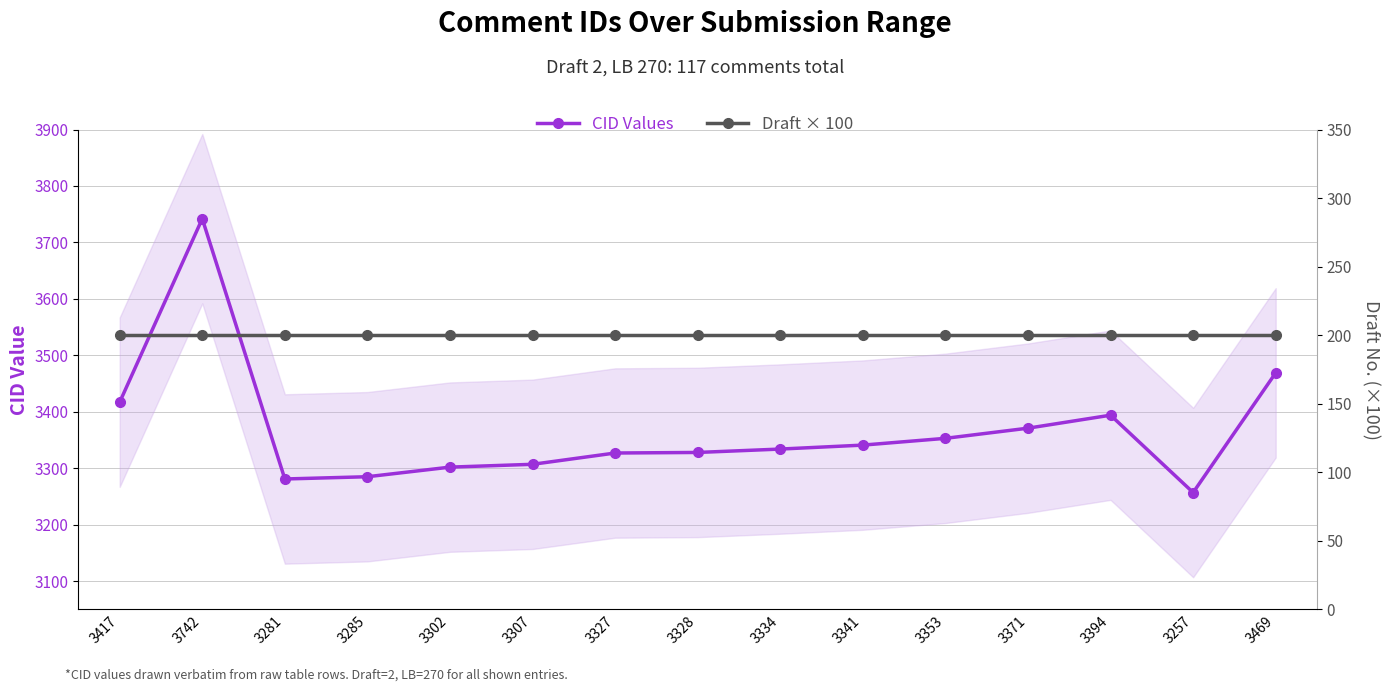

True or false: Draft × 100 and CID Values intersect in this chart.

False